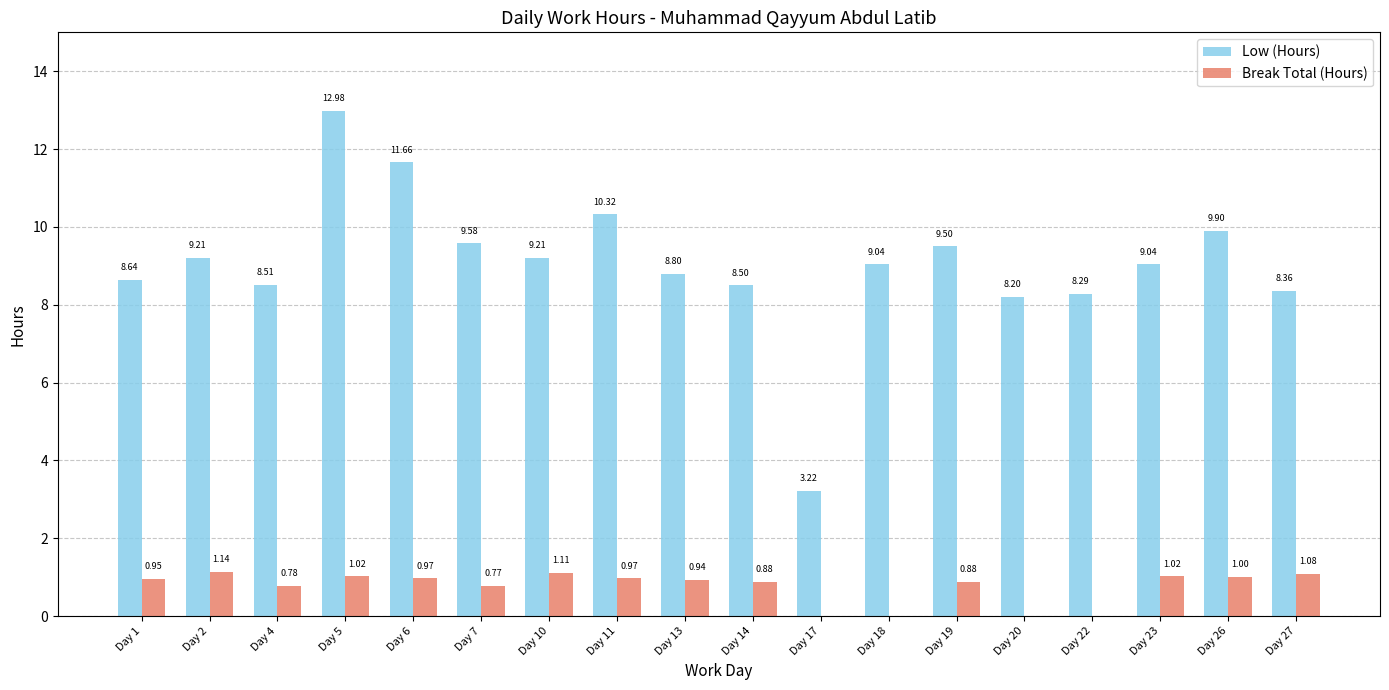

What is the sum of all Low (Hours) values?

163.0